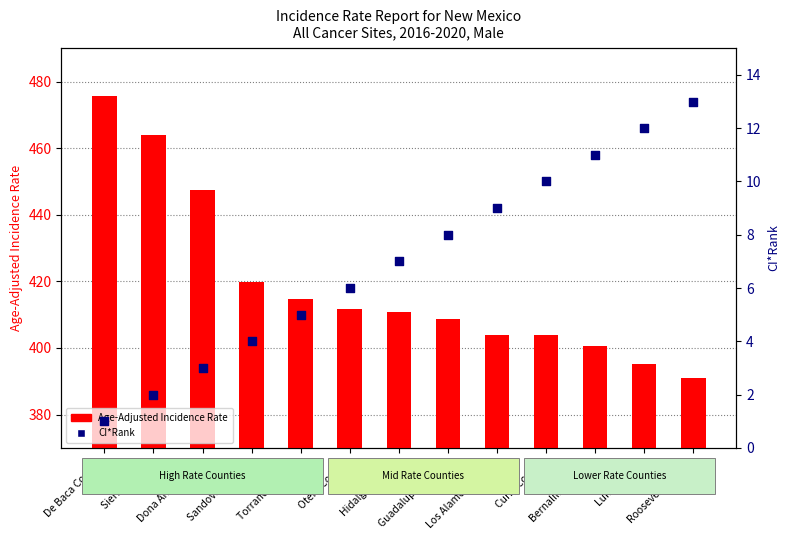

At how many categories does at least one series exceed 234?

13